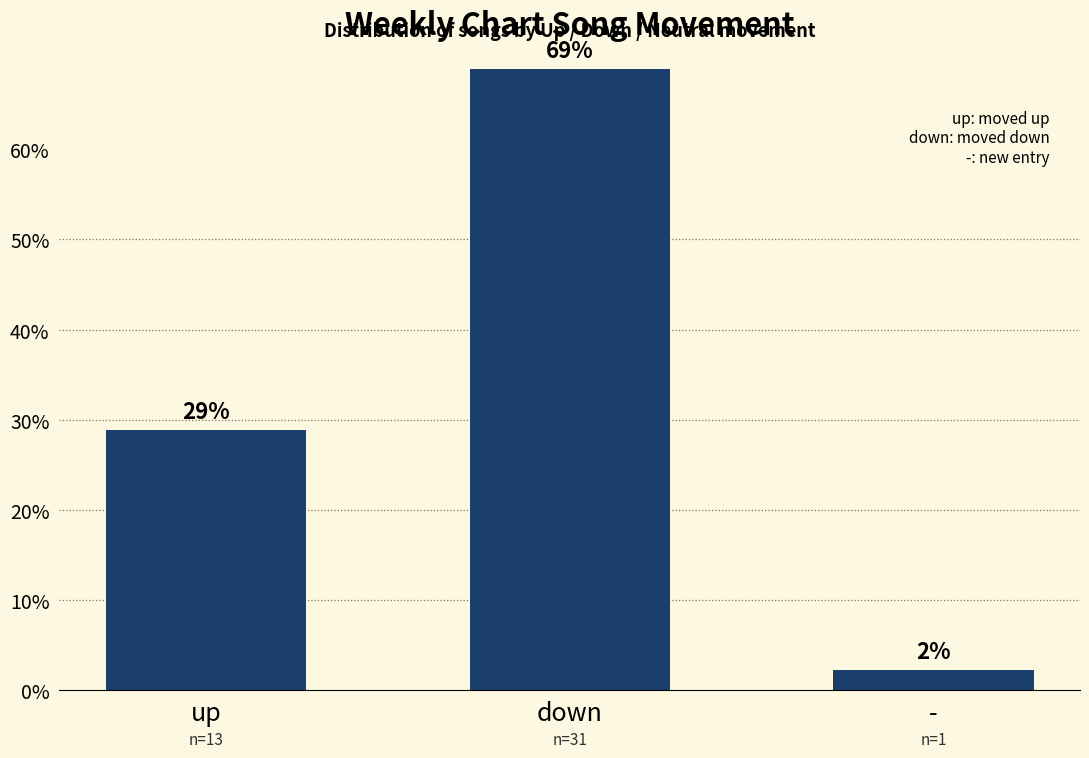

List the labels in order of value, largest first.

down, up, -